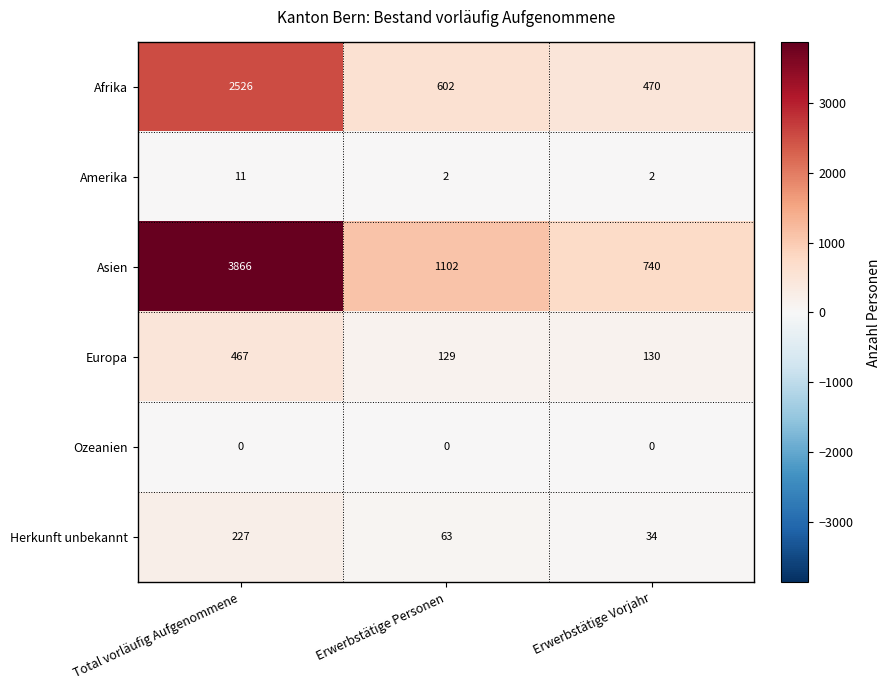

Is the value of Amerika at Erwerbstätige Vorjahr greater than the value of Europa at Erwerbstätige Vorjahr?

No